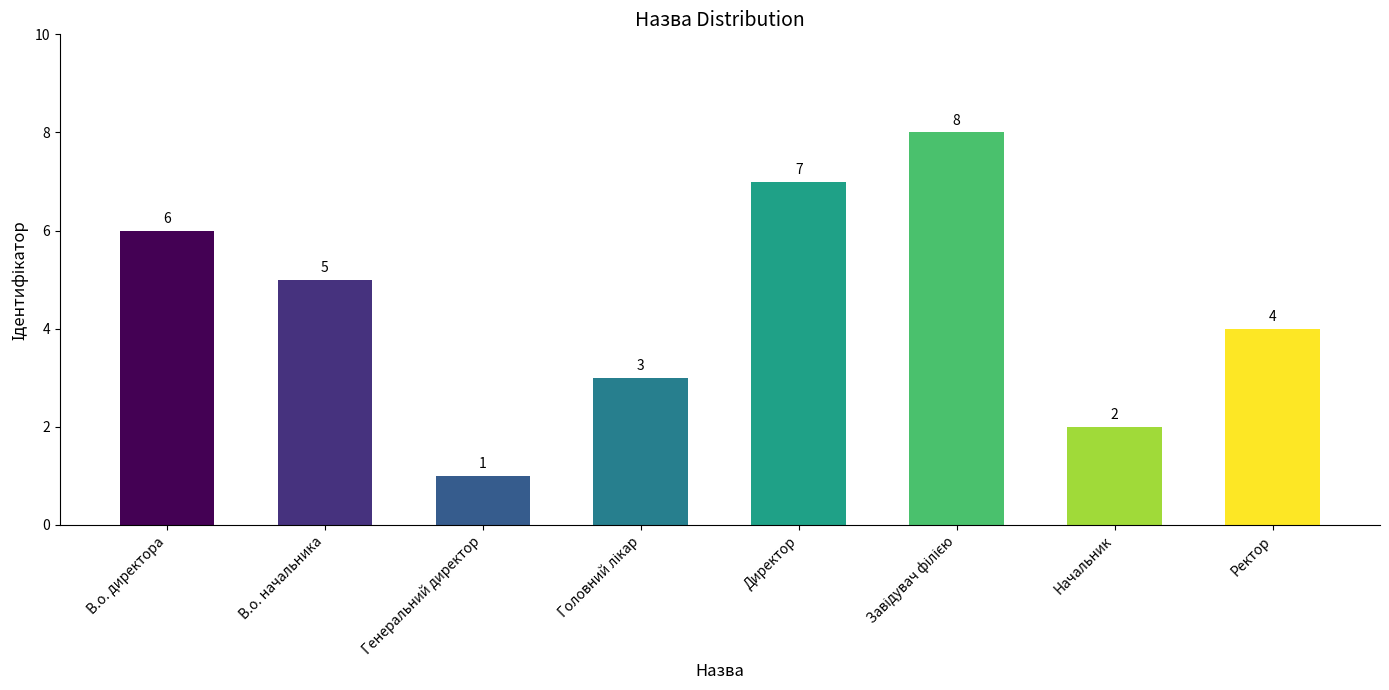

What is the label of the 8th bar from the right?

В.о. директора